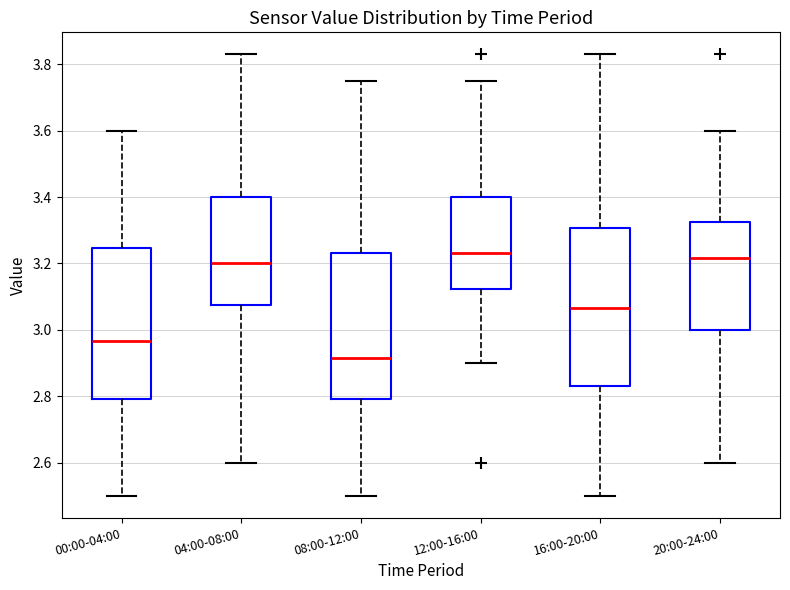

Reading left to right, read every box against the y-axis: the position of its median line, the range the box covers, and the ends of its whiskers. The values are not printed on the chart, so give them approximately, as read against the axis.

00:00-04:00: median 2.96, box 2.80 to 3.24, whiskers 2.50 to 3.60
04:00-08:00: median 3.20, box 3.08 to 3.40, whiskers 2.60 to 3.84
08:00-12:00: median 2.92, box 2.80 to 3.24, whiskers 2.50 to 3.76
12:00-16:00: median 3.24, box 3.12 to 3.40, whiskers 2.90 to 3.76
16:00-20:00: median 3.06, box 2.84 to 3.30, whiskers 2.50 to 3.84
20:00-24:00: median 3.22, box 3.00 to 3.32, whiskers 2.60 to 3.60